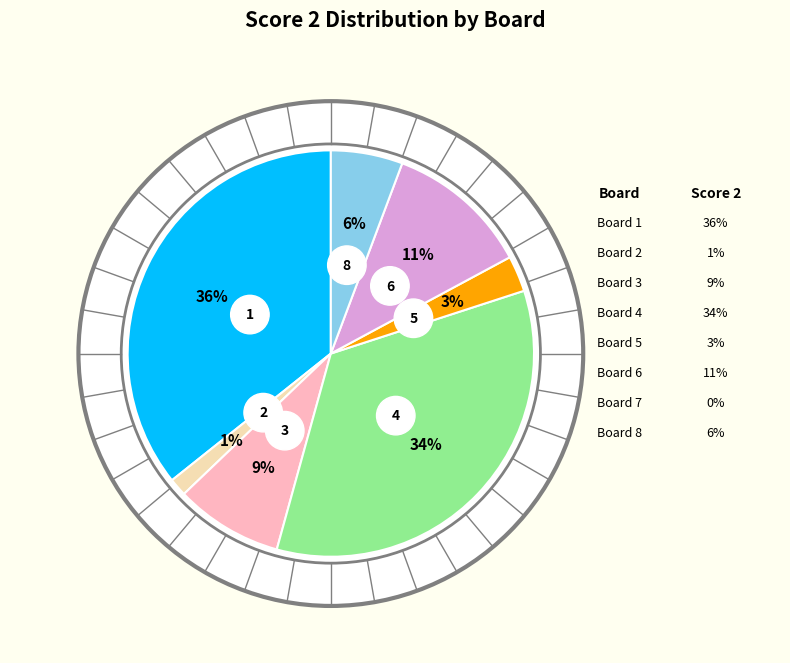

The 3 slice represents 1% of the pie. True or false?

False